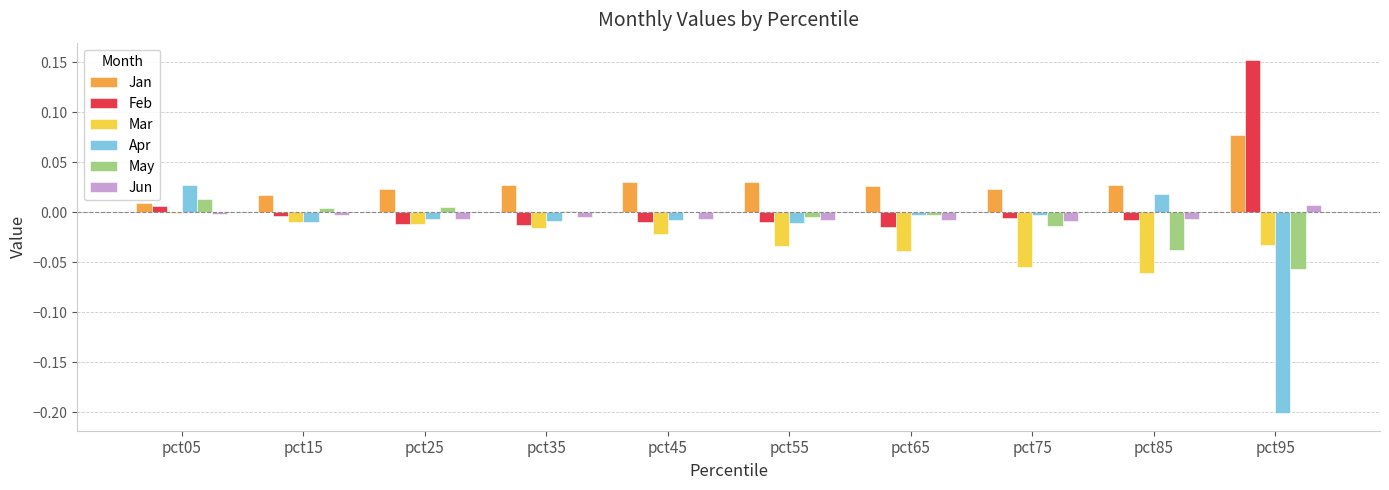

The value of Feb at pct05 is 0.0. True or false?

True